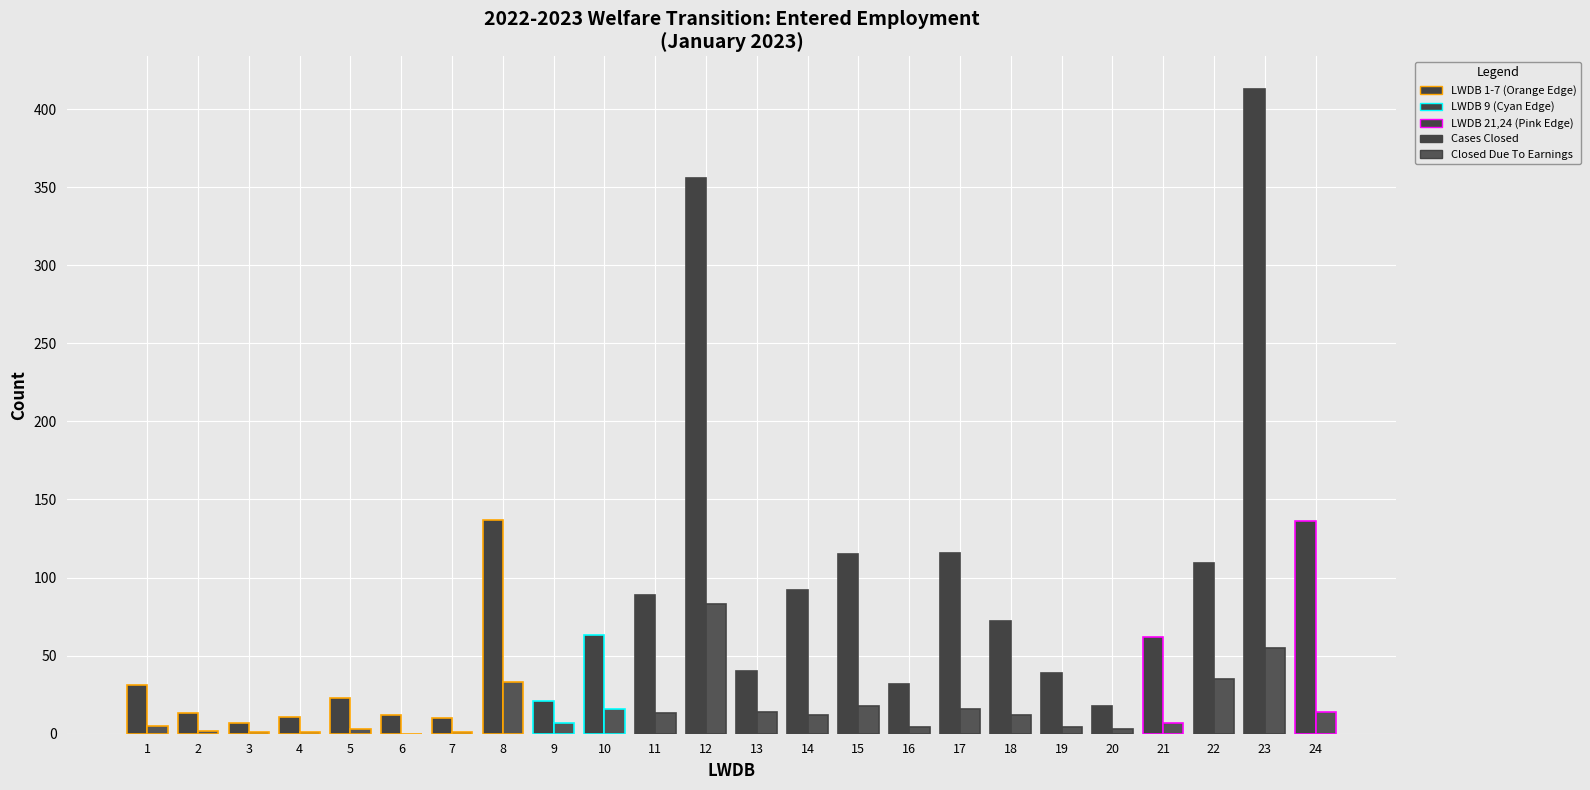

Count the number of categories in the chart.

24